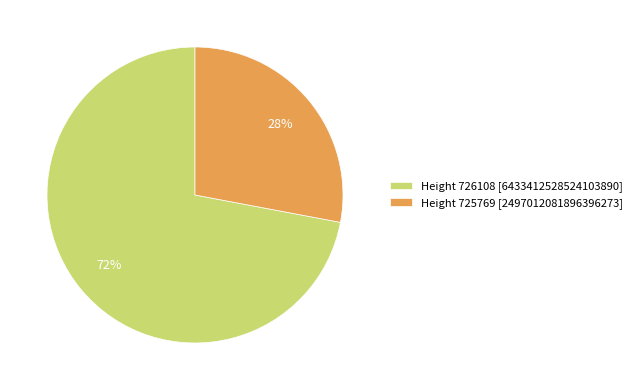

To the nearest percent, what is the combined percentage of Height 725769 and Height 726108?

100%